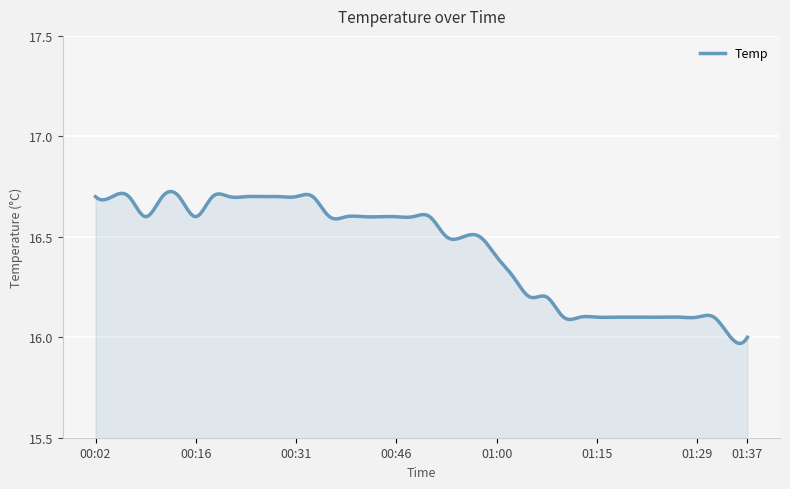

At which category does the data reach its first local valley?

00:09